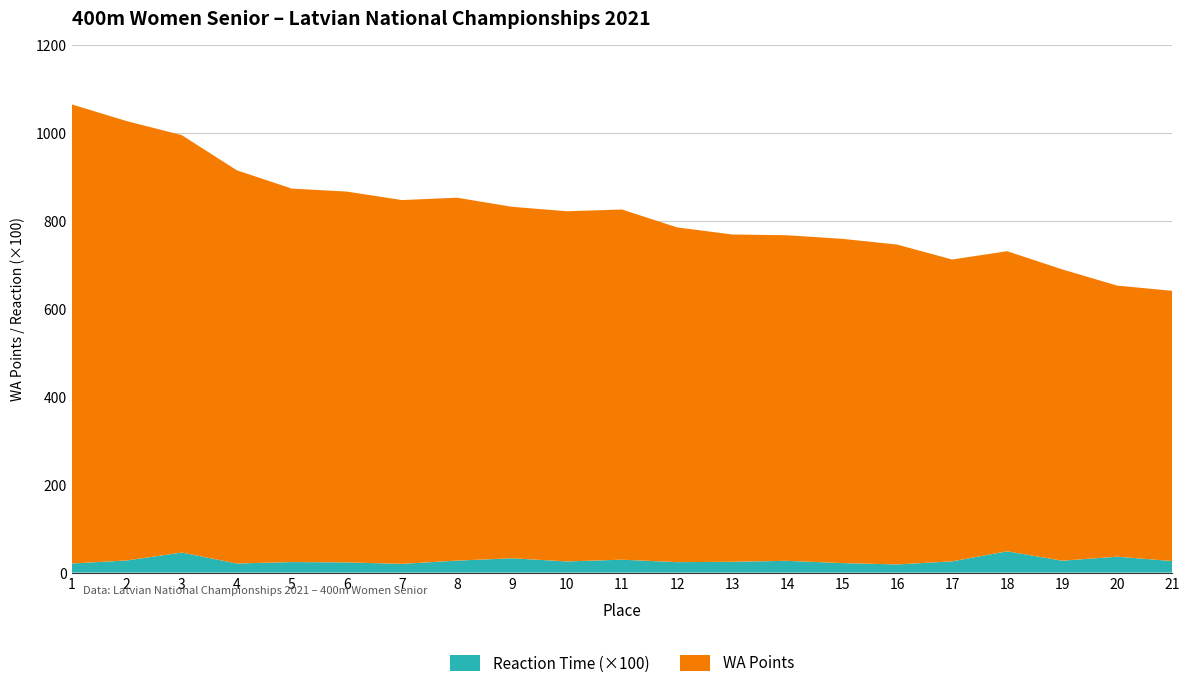

Reading left to right, extract all data points from this chart.

WA Points: 1=1045.0	2=1000.0	3=950.0	4=895.0	5=850.0	6=844.0	7=828.0	8=826.0	9=800.0	10=797.0	11=797.0	12=762.0	13=745.0	14=741.0	15=738.0	16=728.0	17=687.0	18=683.0	19=663.0	20=617.0	21=615.0
Reaction Time (x100): 1=20.7	2=27.6	3=45.7	4=20.7	5=24.0	6=23.2	7=19.9	8=27.3	9=32.6	10=25.4	11=29.4	12=23.8	13=24.6	14=26.8	15=21.7	16=18.6	17=25.6	18=48.5	19=27.1	20=36.2	21=26.3